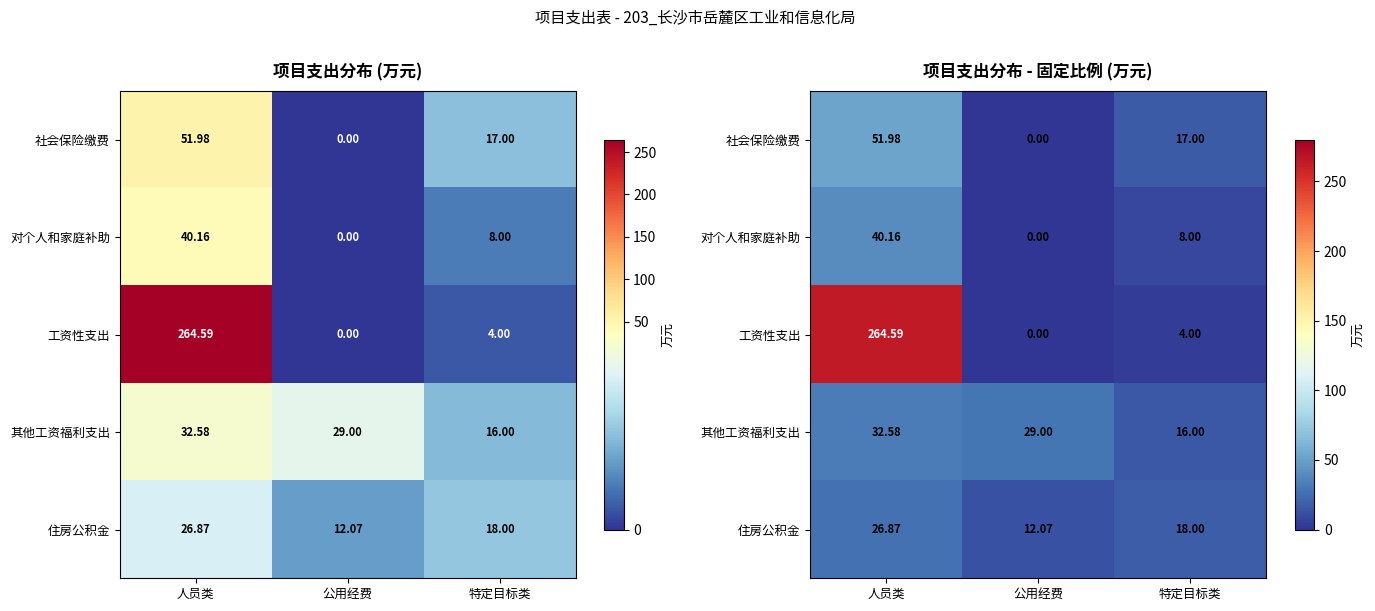

Is the value of 工资性支出 at 特定目标类 greater than the value of 住房公积金 at 特定目标类?

No